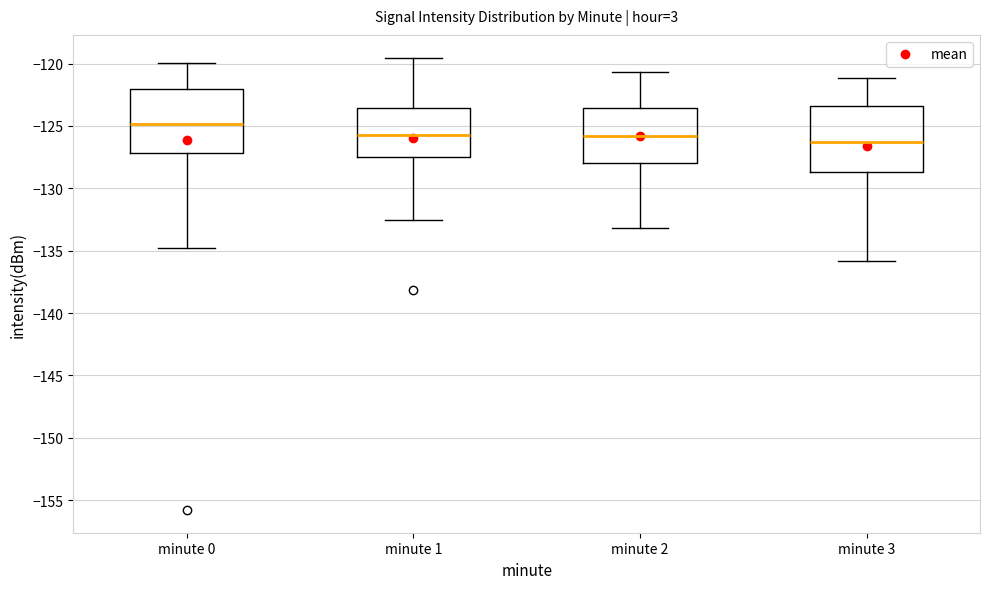

Reading left to right, read every box against the y-axis: the position of its median line, the range the box covers, and the ends of its whiskers. The values are not printed on the chart, so give them approximately, as read against the axis.

minute 0: median -125.0, box -127.0 to -122.0, whiskers -135.0 to -120.0
minute 1: median -126.0, box -127.5 to -123.5, whiskers -132.5 to -119.5
minute 2: median -126.0, box -128.0 to -123.5, whiskers -133.0 to -120.5
minute 3: median -126.5, box -128.5 to -123.5, whiskers -136.0 to -121.0